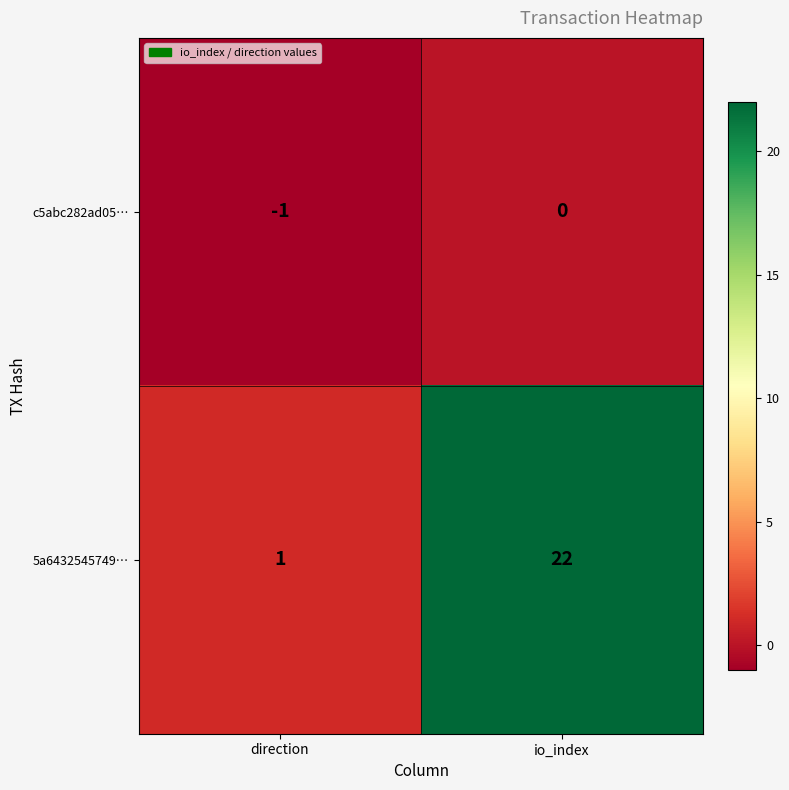

Is it true that c5abc282ad05… equals -2 at direction?

False